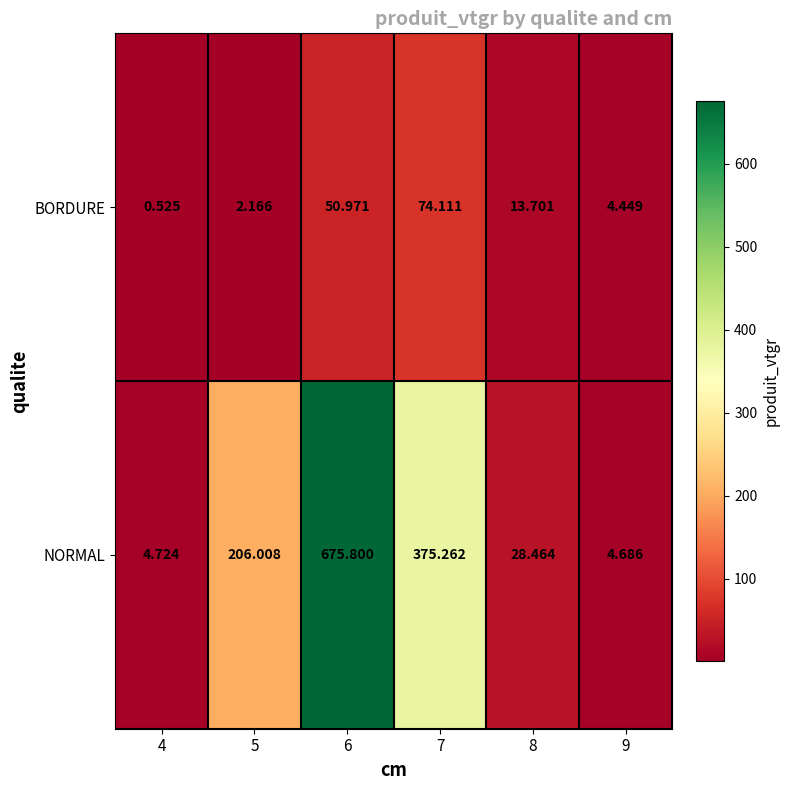

List the series in order of their peak value, lowest first.

BORDURE, NORMAL